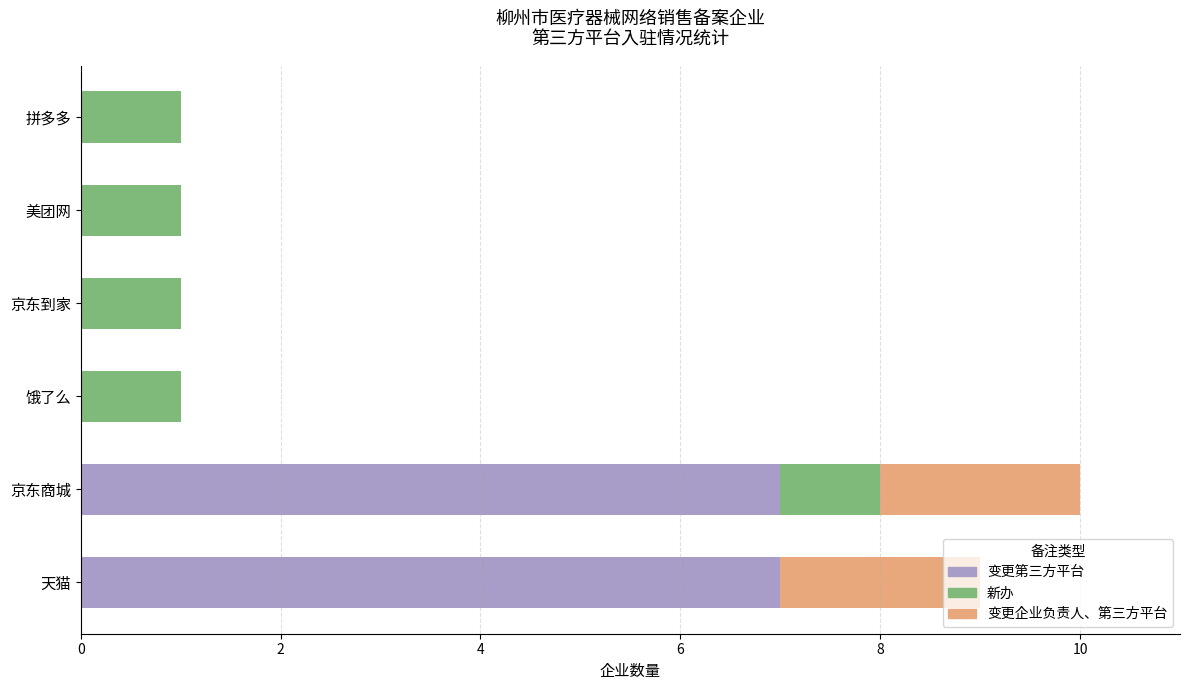

At which category is the sum across all series the highest?

京东商城